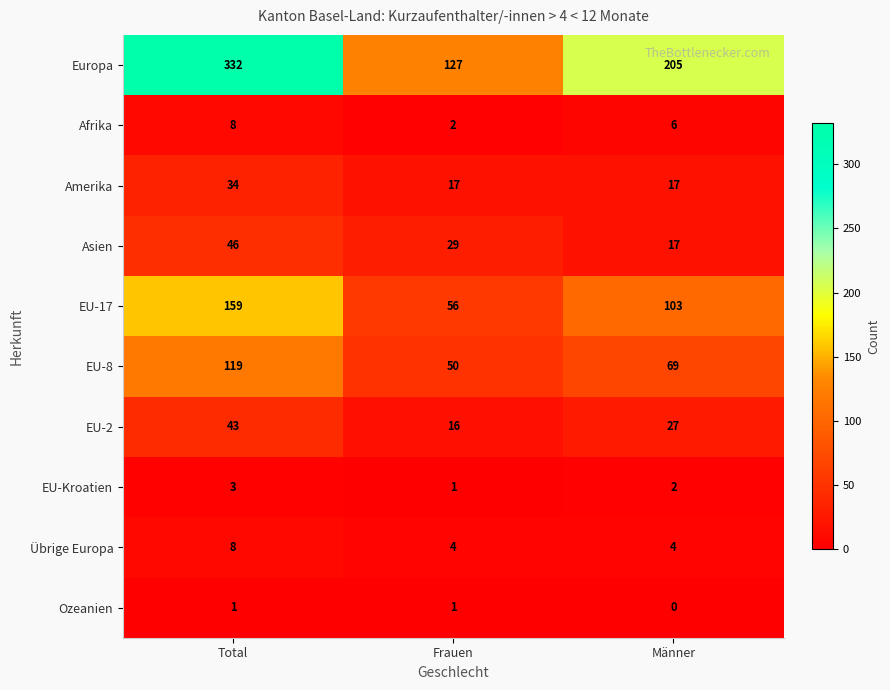

Reading left to right, transcribe all the data shown in this chart.

Europa: 332	127	205
Afrika: 8	2	6
Amerika: 34	17	17
Asien: 46	29	17
EU-17: 159	56	103
EU-8: 119	50	69
EU-2: 43	16	27
EU-Kroatien: 3	1	2
Übrige Europa: 8	4	4
Ozeanien: 1	1	0